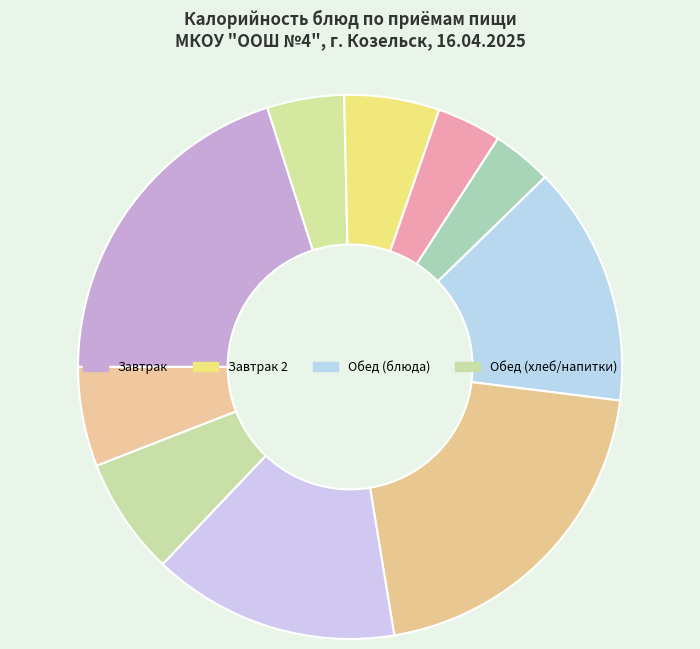

How many slices are in this pie chart?

10